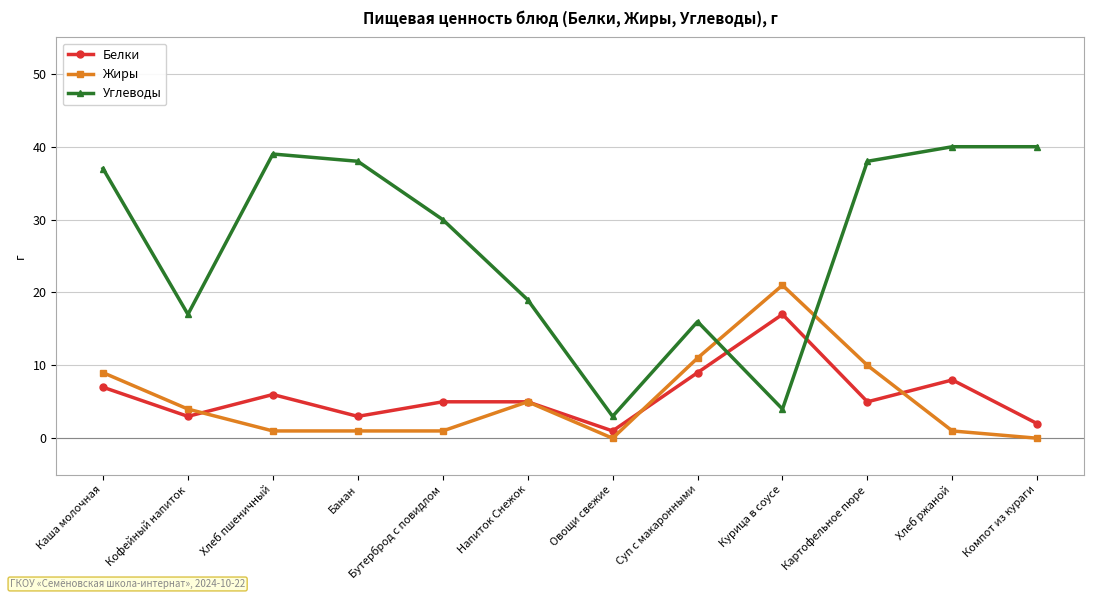

True or false: Белки has a value of 8 at Бутерброд с повидлом.

False